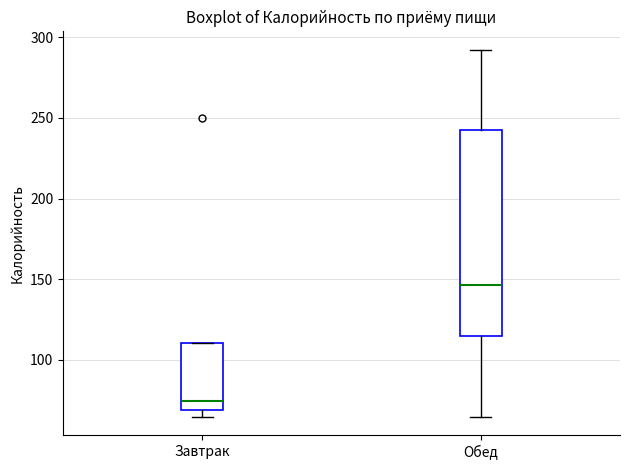

Reading left to right, read every box against the y-axis: the position of its median line, the range the box covers, and the ends of its whiskers. The values are not printed on the chart, so give them approximately, as read against the axis.

Завтрак: median 75, box 70 to 110, whiskers 65 to 110
Обед: median 145, box 115 to 240, whiskers 65 to 290